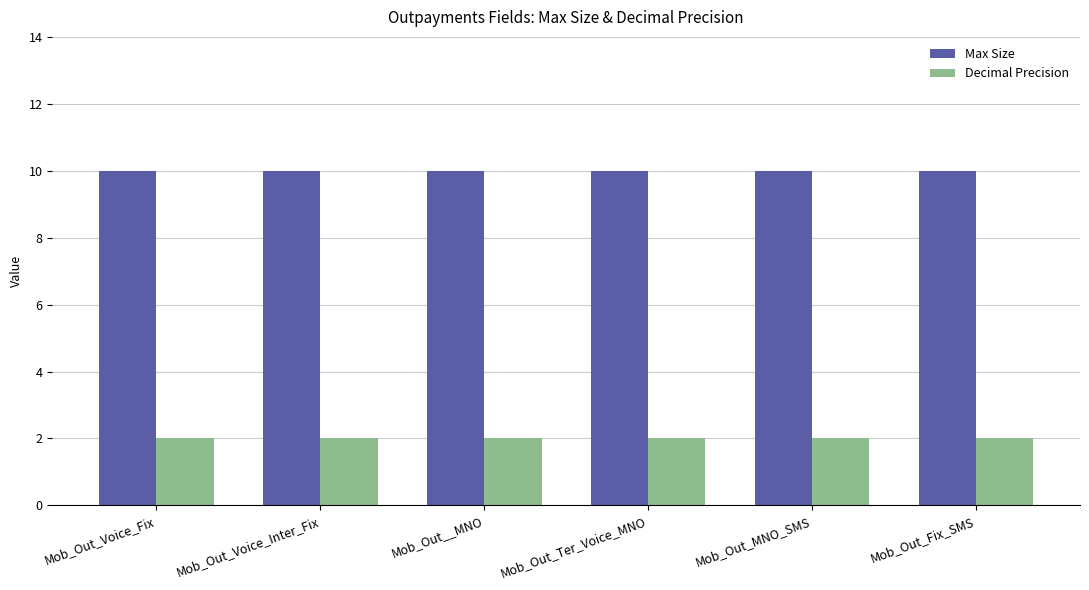

What is the total value across all series at Mob_Out_Voice_Fix?

12